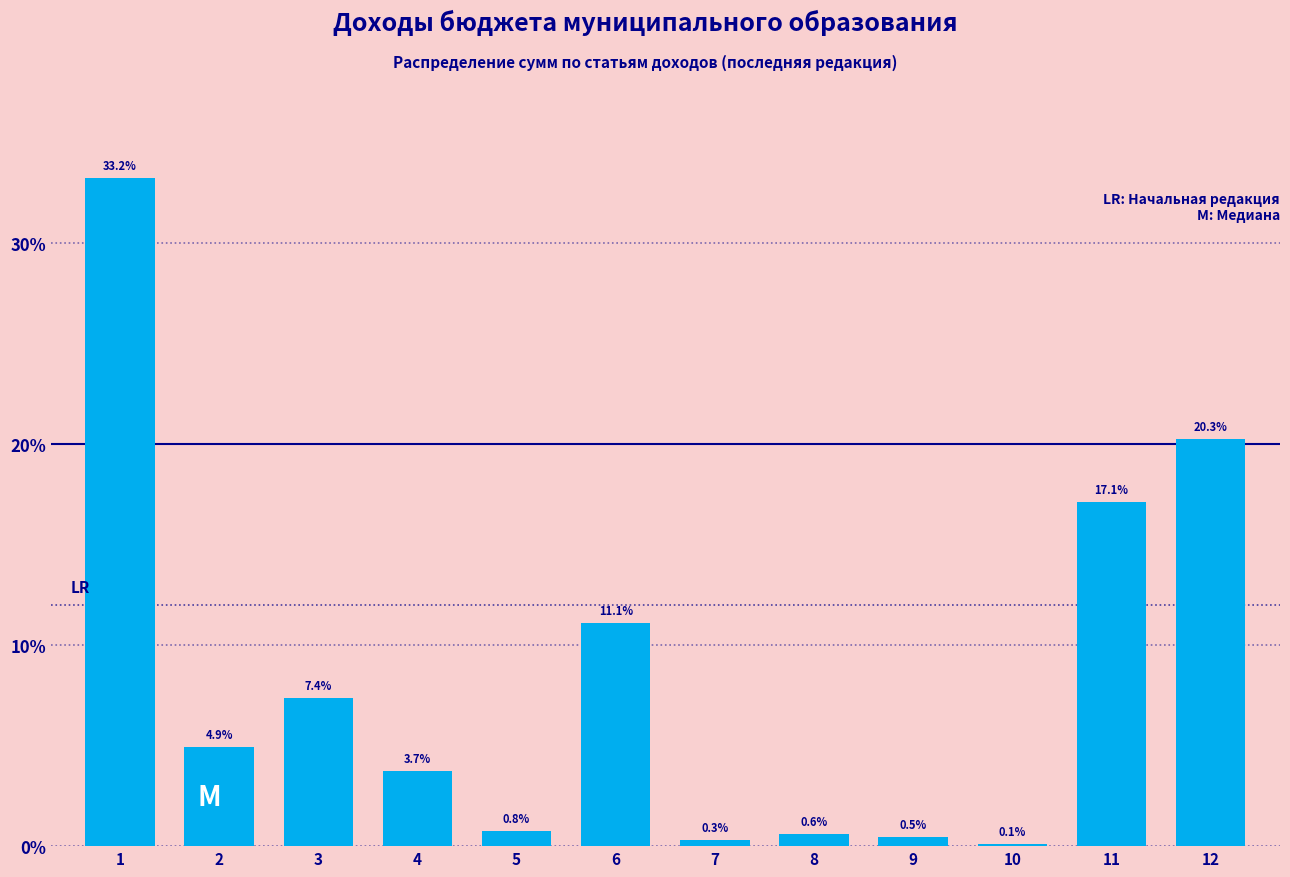

Reading right to left, extract all data points from this chart.

12=20.3	11=17.1	10=0.1	9=0.5	8=0.6	7=0.3	6=11.1	5=0.8	4=3.7	3=7.4	2=4.9	1=33.2